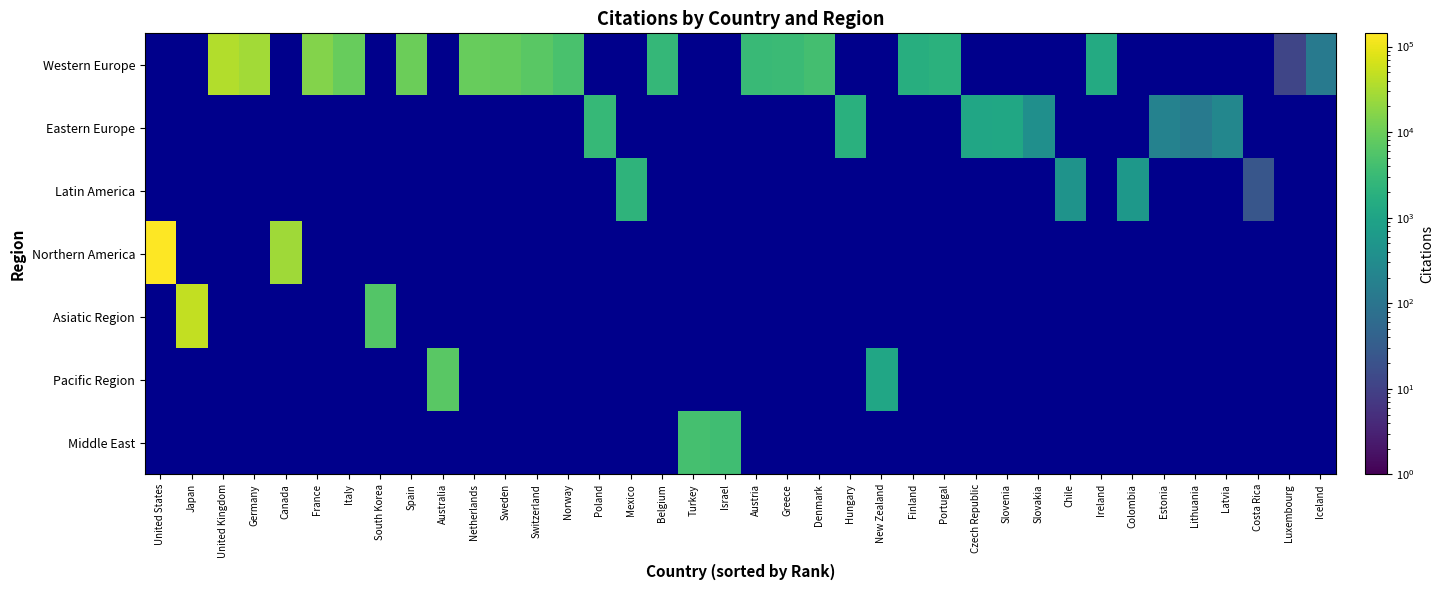

Reading left to right, transcribe all the data shown in this chart.

Western Europe: United States=0.1	Japan=0.1	United Kingdom=35982.0	Germany=27450.0	Canada=0.1	France=16050.0	Italy=9175.0	South Korea=0.1	Spain=10102.0	Australia=0.1	Netherlands=8942.0	Sweden=8669.0	Switzerland=6866.0	Norway=4647.0	Poland=0.1	Mexico=0.1	Belgium=2713.0	Turkey=0.1	Israel=0.1	Austria=3075.0	Greece=3281.0	Denmark=4167.0	Hungary=0.1	New Zealand=0.1	Finland=1683.0	Portugal=1960.0	Czech Republic=0.1	Slovenia=0.1	Slovakia=0.1	Chile=0.1	Ireland=1420.0	Colombia=0.1	Estonia=0.1	Lithuania=0.1	Latvia=0.1	Costa Rica=0.1	Luxembourg=12.0	Iceland=126.0
Eastern Europe: United States=0.1	Japan=0.1	United Kingdom=0.1	Germany=0.1	Canada=0.1	France=0.1	Italy=0.1	South Korea=0.1	Spain=0.1	Australia=0.1	Netherlands=0.1	Sweden=0.1	Switzerland=0.1	Norway=0.1	Poland=2813.0	Mexico=0.1	Belgium=0.1	Turkey=0.1	Israel=0.1	Austria=0.1	Greece=0.1	Denmark=0.1	Hungary=1902.0	New Zealand=0.1	Finland=0.1	Portugal=0.1	Czech Republic=1131.0	Slovenia=1161.0	Slovakia=366.0	Chile=0.1	Ireland=0.1	Colombia=0.1	Estonia=192.0	Lithuania=129.0	Latvia=248.0	Costa Rica=0.1	Luxembourg=0.1	Iceland=0.1
Latin America: United States=0.1	Japan=0.1	United Kingdom=0.1	Germany=0.1	Canada=0.1	France=0.1	Italy=0.1	South Korea=0.1	Spain=0.1	Australia=0.1	Netherlands=0.1	Sweden=0.1	Switzerland=0.1	Norway=0.1	Poland=0.1	Mexico=2216.0	Belgium=0.1	Turkey=0.1	Israel=0.1	Austria=0.1	Greece=0.1	Denmark=0.1	Hungary=0.1	New Zealand=0.1	Finland=0.1	Portugal=0.1	Czech Republic=0.1	Slovenia=0.1	Slovakia=0.1	Chile=447.0	Ireland=0.1	Colombia=561.0	Estonia=0.1	Lithuania=0.1	Latvia=0.1	Costa Rica=24.0	Luxembourg=0.1	Iceland=0.1
Northern America: United States=142909.0	Japan=0.1	United Kingdom=0.1	Germany=0.1	Canada=26513.0	France=0.1	Italy=0.1	South Korea=0.1	Spain=0.1	Australia=0.1	Netherlands=0.1	Sweden=0.1	Switzerland=0.1	Norway=0.1	Poland=0.1	Mexico=0.1	Belgium=0.1	Turkey=0.1	Israel=0.1	Austria=0.1	Greece=0.1	Denmark=0.1	Hungary=0.1	New Zealand=0.1	Finland=0.1	Portugal=0.1	Czech Republic=0.1	Slovenia=0.1	Slovakia=0.1	Chile=0.1	Ireland=0.1	Colombia=0.1	Estonia=0.1	Lithuania=0.1	Latvia=0.1	Costa Rica=0.1	Luxembourg=0.1	Iceland=0.1
Asiatic Region: United States=0.1	Japan=47792.0	United Kingdom=0.1	Germany=0.1	Canada=0.1	France=0.1	Italy=0.1	South Korea=5890.0	Spain=0.1	Australia=0.1	Netherlands=0.1	Sweden=0.1	Switzerland=0.1	Norway=0.1	Poland=0.1	Mexico=0.1	Belgium=0.1	Turkey=0.1	Israel=0.1	Austria=0.1	Greece=0.1	Denmark=0.1	Hungary=0.1	New Zealand=0.1	Finland=0.1	Portugal=0.1	Czech Republic=0.1	Slovenia=0.1	Slovakia=0.1	Chile=0.1	Ireland=0.1	Colombia=0.1	Estonia=0.1	Lithuania=0.1	Latvia=0.1	Costa Rica=0.1	Luxembourg=0.1	Iceland=0.1
Pacific Region: United States=0.1	Japan=0.1	United Kingdom=0.1	Germany=0.1	Canada=0.1	France=0.1	Italy=0.1	South Korea=0.1	Spain=0.1	Australia=7014.0	Netherlands=0.1	Sweden=0.1	Switzerland=0.1	Norway=0.1	Poland=0.1	Mexico=0.1	Belgium=0.1	Turkey=0.1	Israel=0.1	Austria=0.1	Greece=0.1	Denmark=0.1	Hungary=0.1	New Zealand=1106.0	Finland=0.1	Portugal=0.1	Czech Republic=0.1	Slovenia=0.1	Slovakia=0.1	Chile=0.1	Ireland=0.1	Colombia=0.1	Estonia=0.1	Lithuania=0.1	Latvia=0.1	Costa Rica=0.1	Luxembourg=0.1	Iceland=0.1
Middle East: United States=0.1	Japan=0.1	United Kingdom=0.1	Germany=0.1	Canada=0.1	France=0.1	Italy=0.1	South Korea=0.1	Spain=0.1	Australia=0.1	Netherlands=0.1	Sweden=0.1	Switzerland=0.1	Norway=0.1	Poland=0.1	Mexico=0.1	Belgium=0.1	Turkey=4226.0	Israel=3744.0	Austria=0.1	Greece=0.1	Denmark=0.1	Hungary=0.1	New Zealand=0.1	Finland=0.1	Portugal=0.1	Czech Republic=0.1	Slovenia=0.1	Slovakia=0.1	Chile=0.1	Ireland=0.1	Colombia=0.1	Estonia=0.1	Lithuania=0.1	Latvia=0.1	Costa Rica=0.1	Luxembourg=0.1	Iceland=0.1